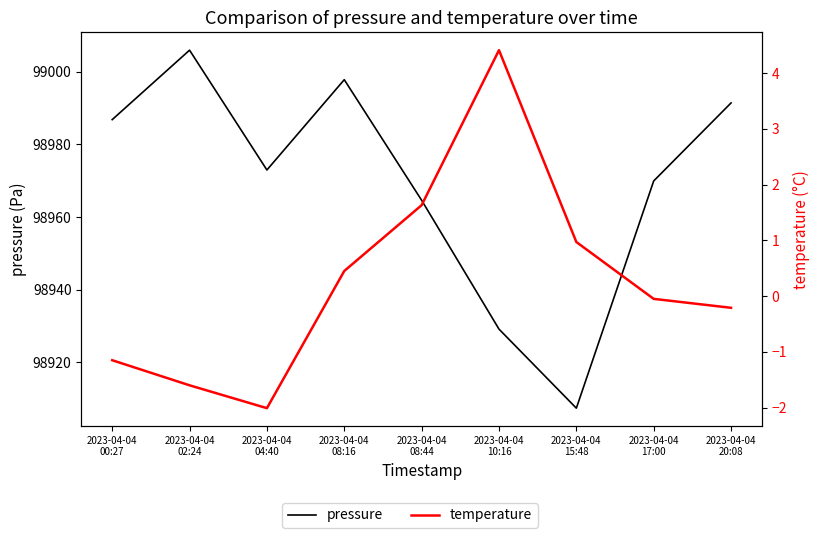

Read the temperature value at 2023-04-04
02:24.

-1.6